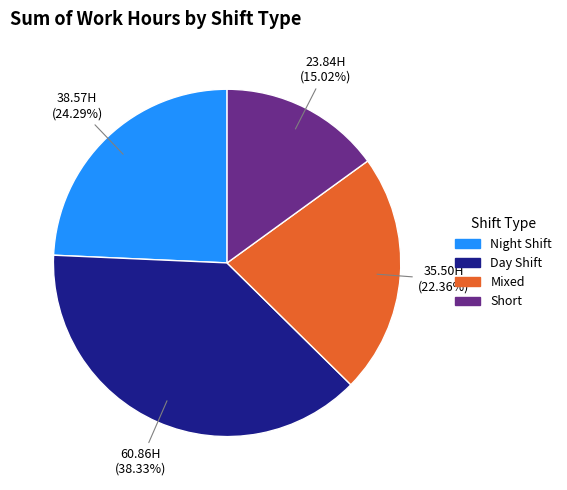

Is there a majority slice in this chart?

No